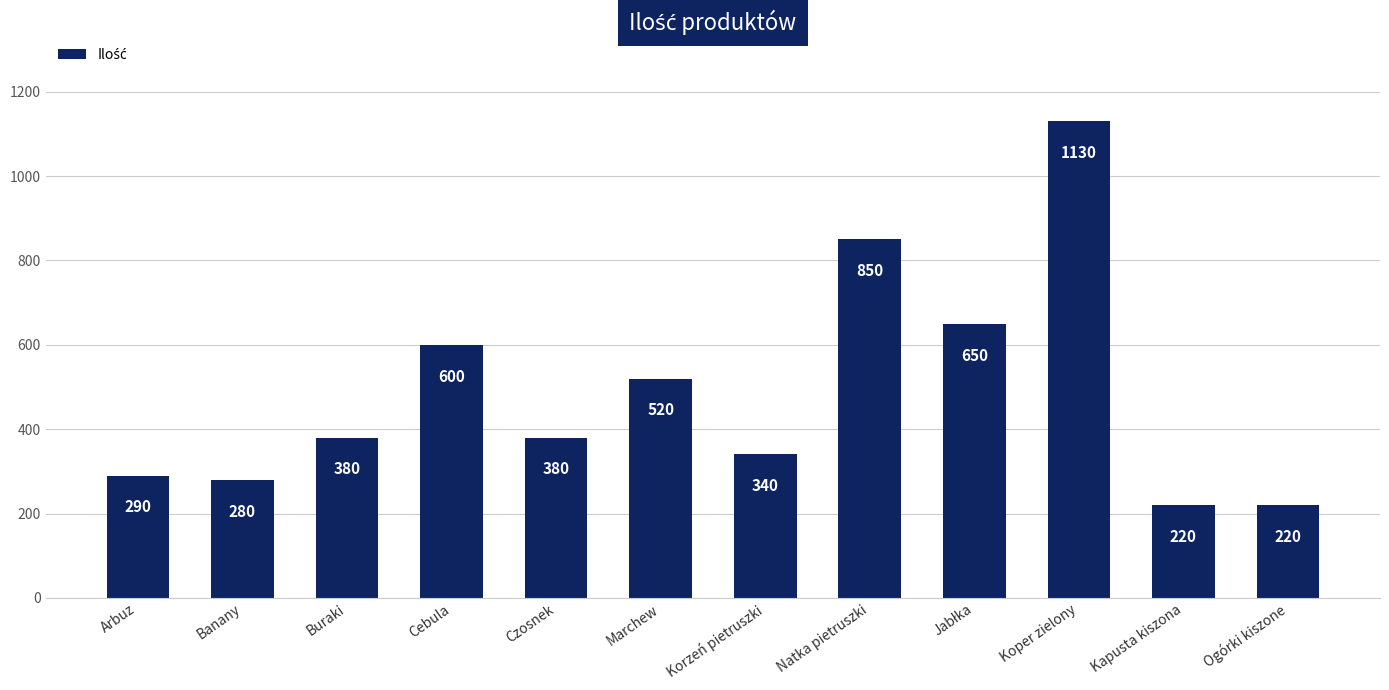

Does the chart contain stacked bars?

No